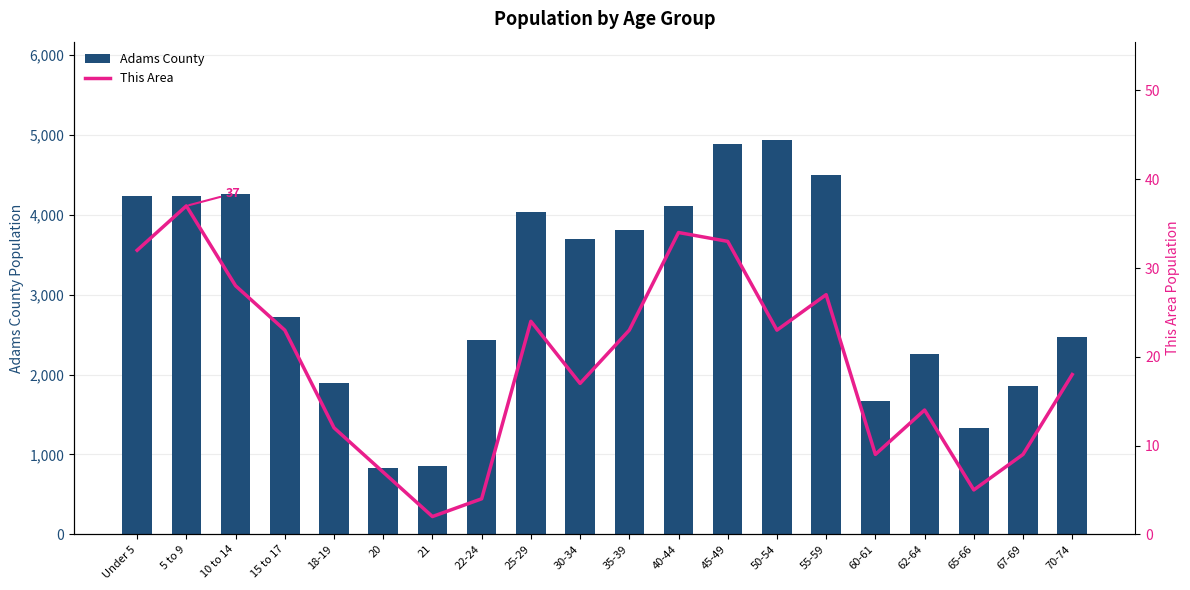

True or false: This Area has a value of 5 at 65-66.

True